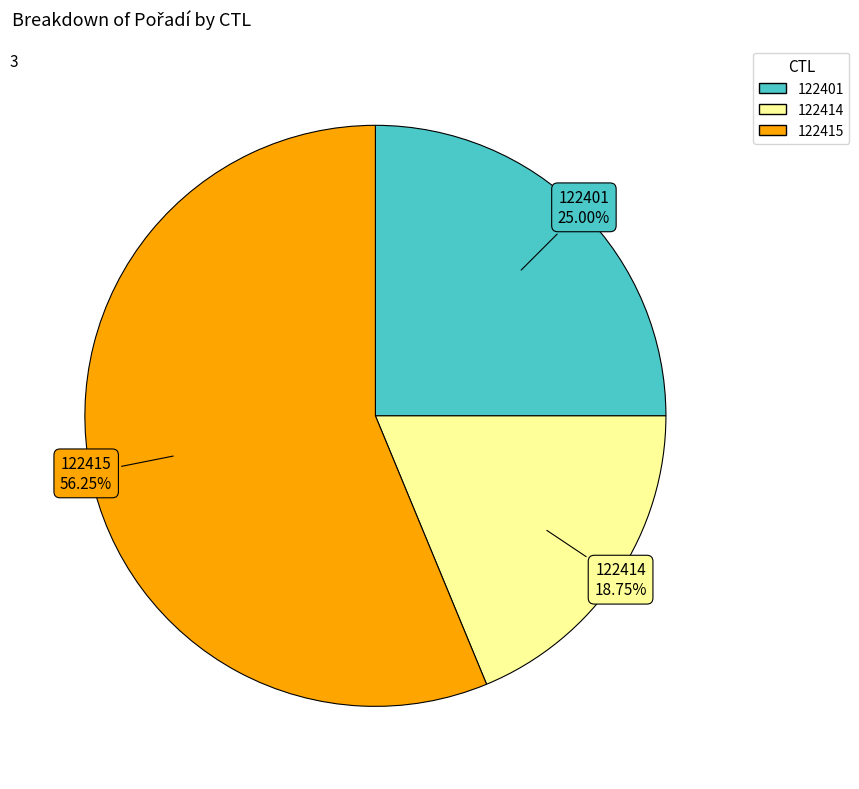

True or false: 122401 accounts for 25% of the total.

True